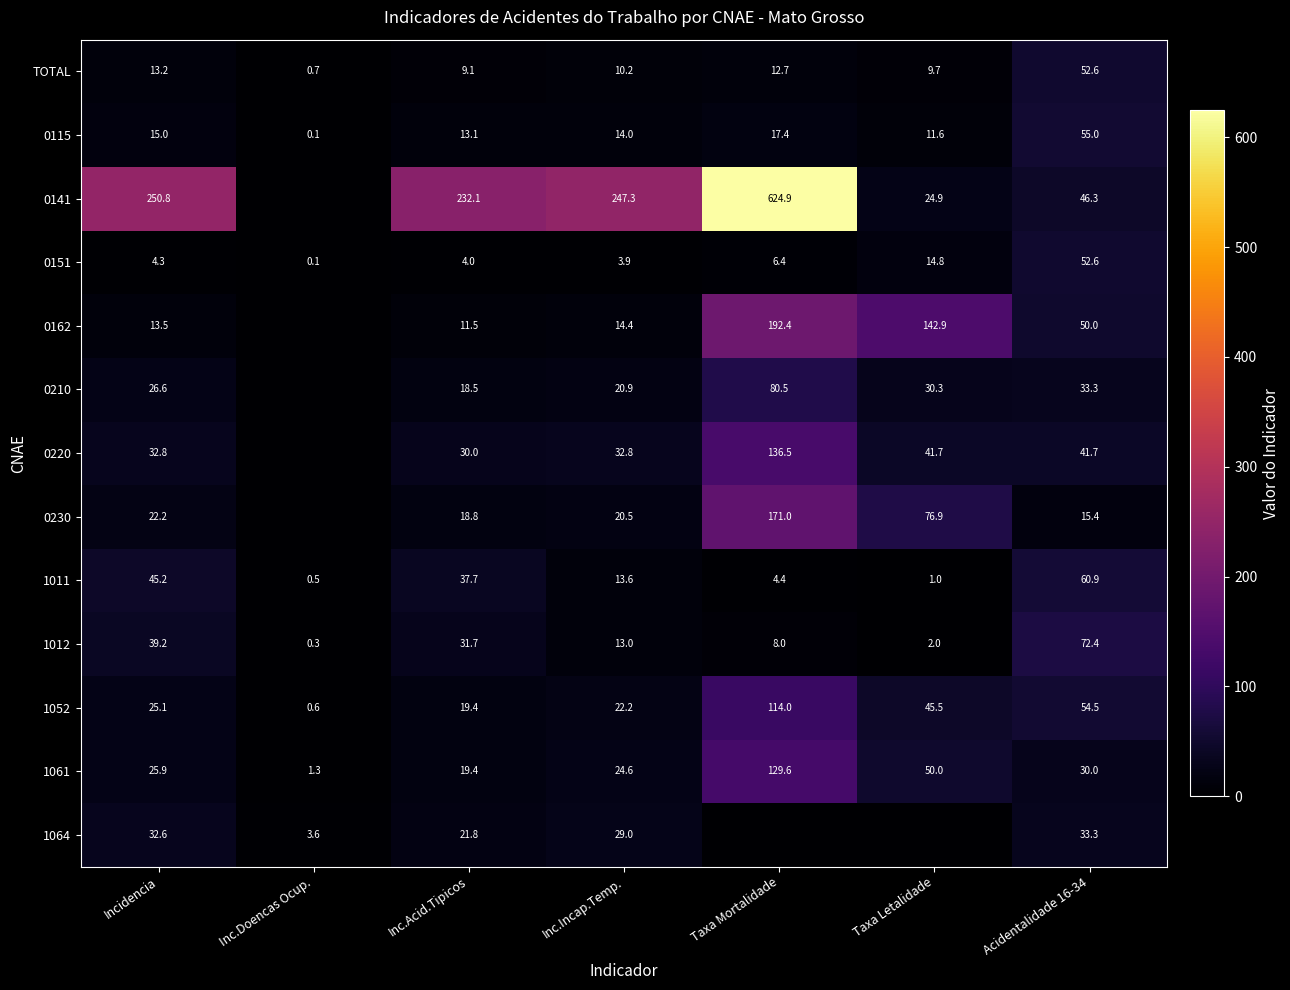

Is it true that 1012 equals 0.3 at Inc.Doencas Ocup.?

True